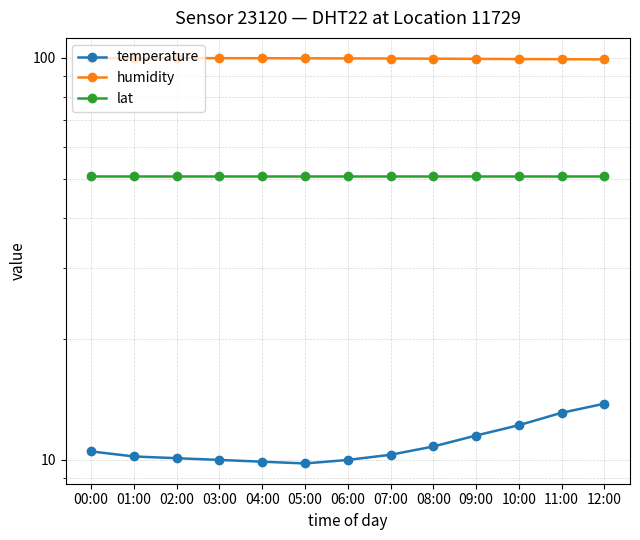

At 11:00, list the series in order from largest to smallest.

humidity, lat, temperature